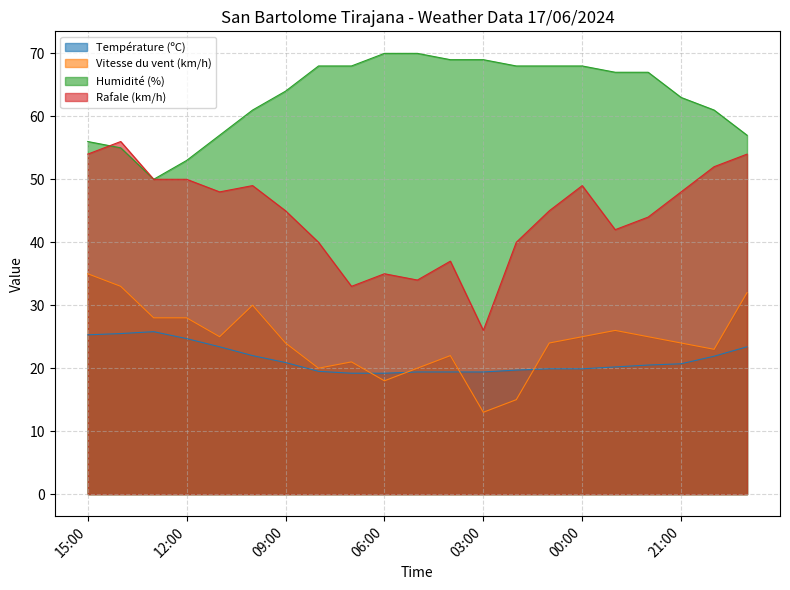

Is the value of Rafale (km/h) at 23:00 greater than the value of Humidité (%) at 08:00?

No